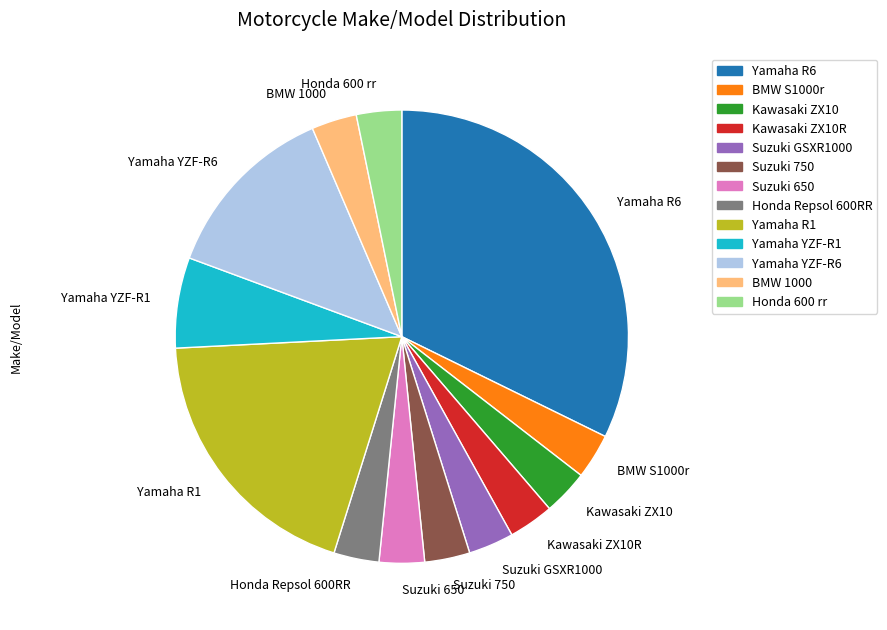

Approximately how many times larger is the value at BMW S1000r compared to Suzuki 650?

1.0